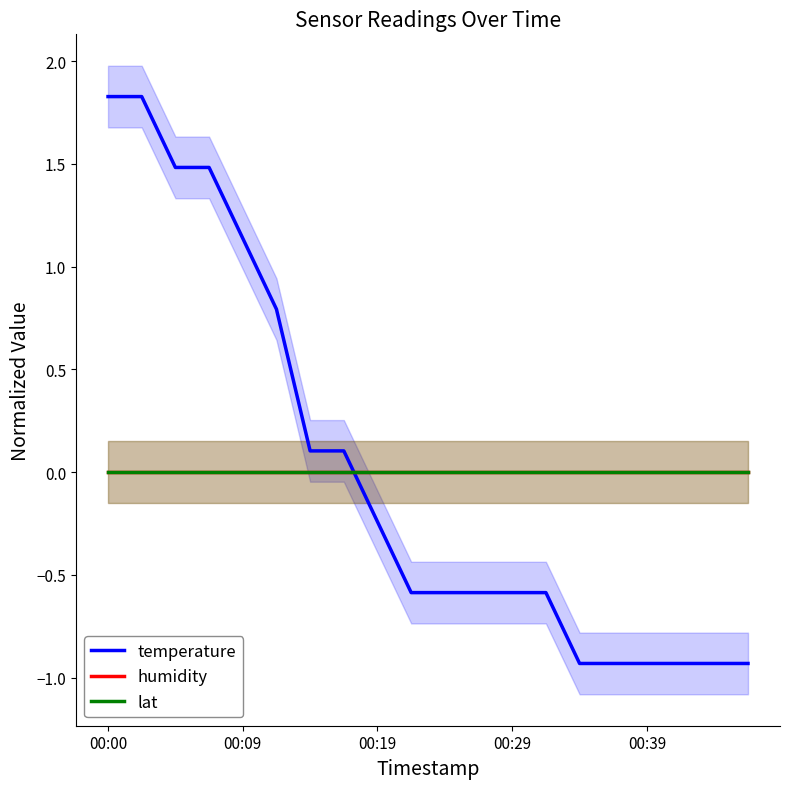

What are all the series names shown in the legend?

temperature, humidity, lat